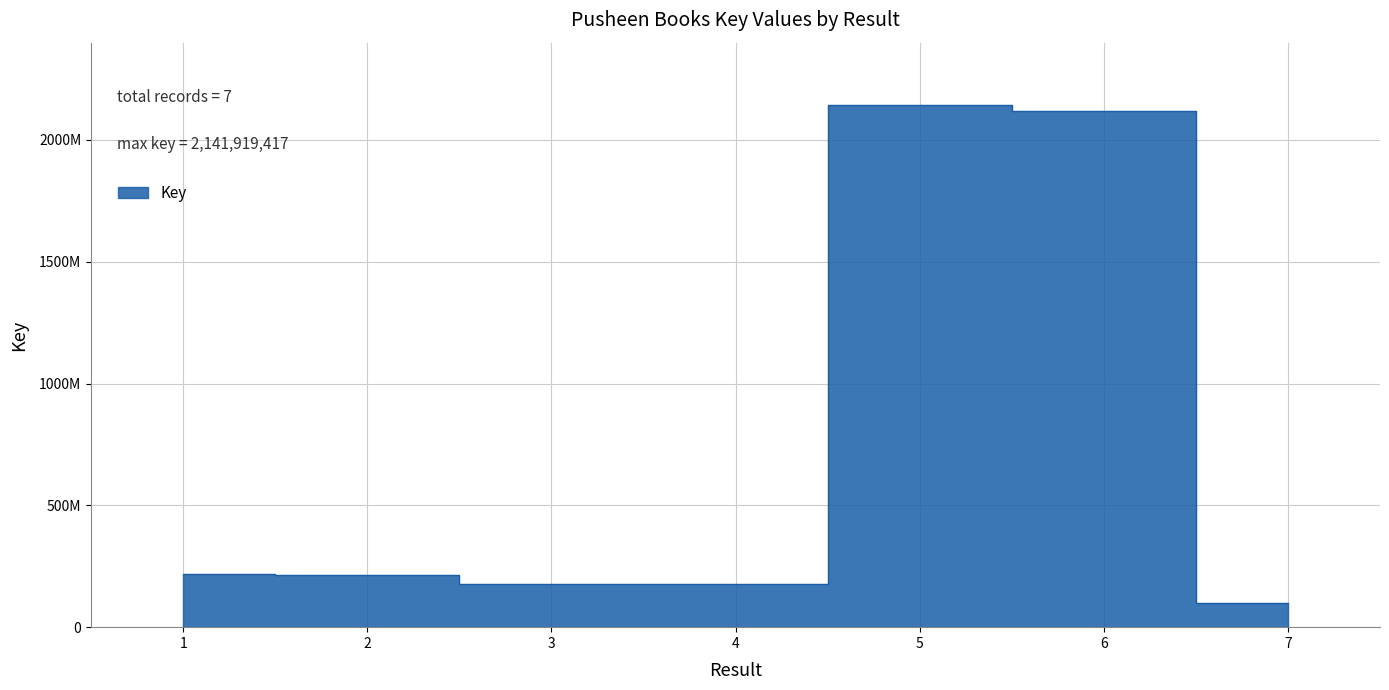

What is the average value?

735505694